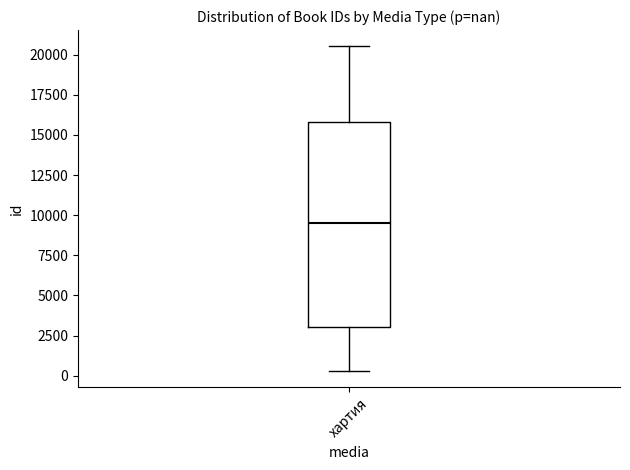

Read this box plot against the y-axis: the position of the median line, the range covered by the box, and the ends of both whiskers. The values are not printed on the chart, so give them approximately, as read against the axis.

median 9500, box 3000 to 16000, whiskers 500 to 20500